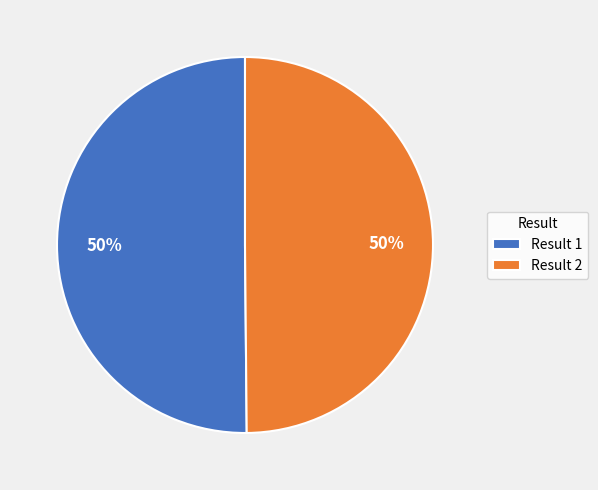

Is the sum of Result 2 and Result 1 greater than half?

Yes